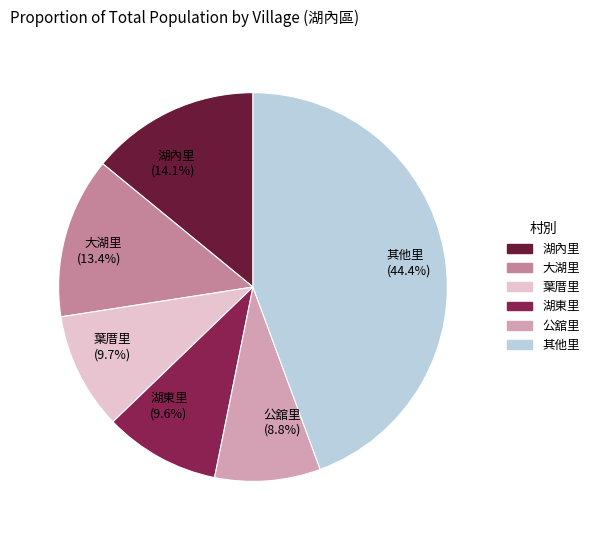

Which has a higher value, 葉厝里 (9.7%) or 其他里 (44.4%)?

其他里 (44.4%)